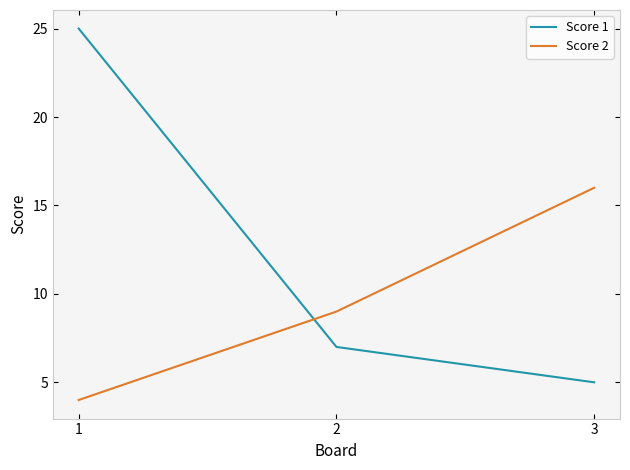

The Score 1 series shows 25 at 1. True or false?

True